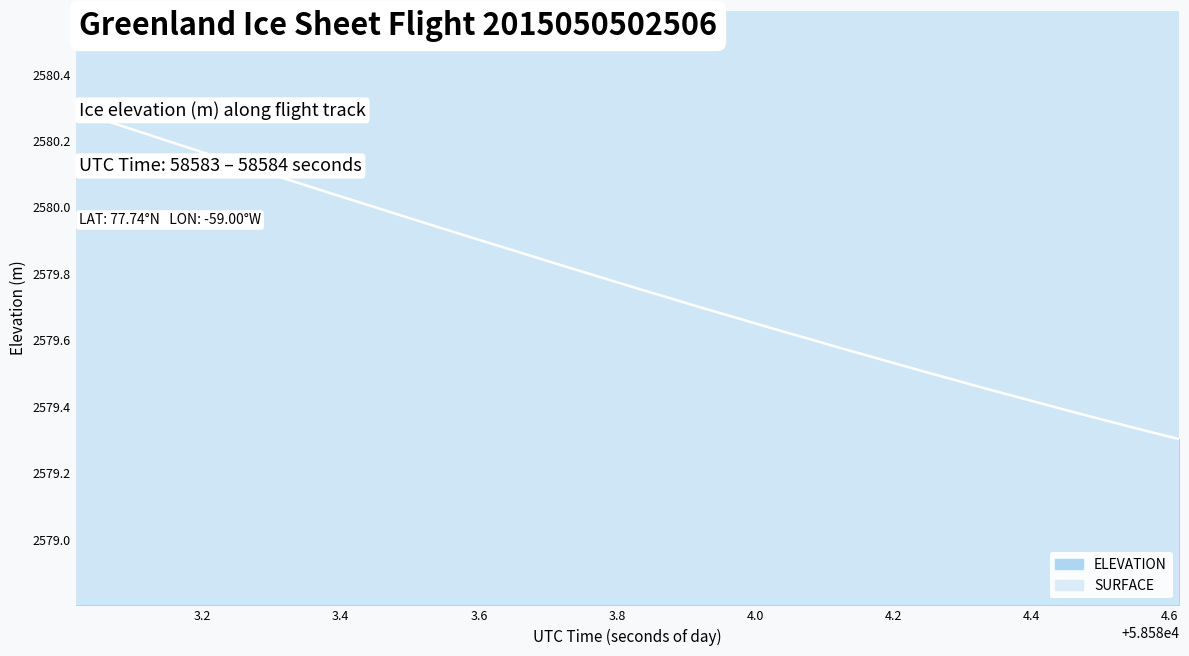

What is the label of the 38th point from the right?

58583.0985